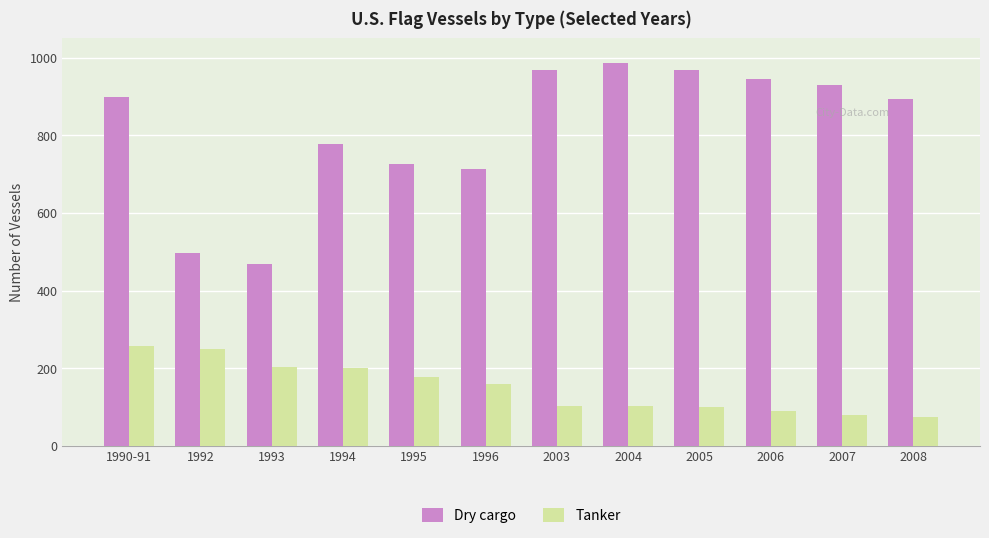

Read the Dry cargo value at 2006.

946